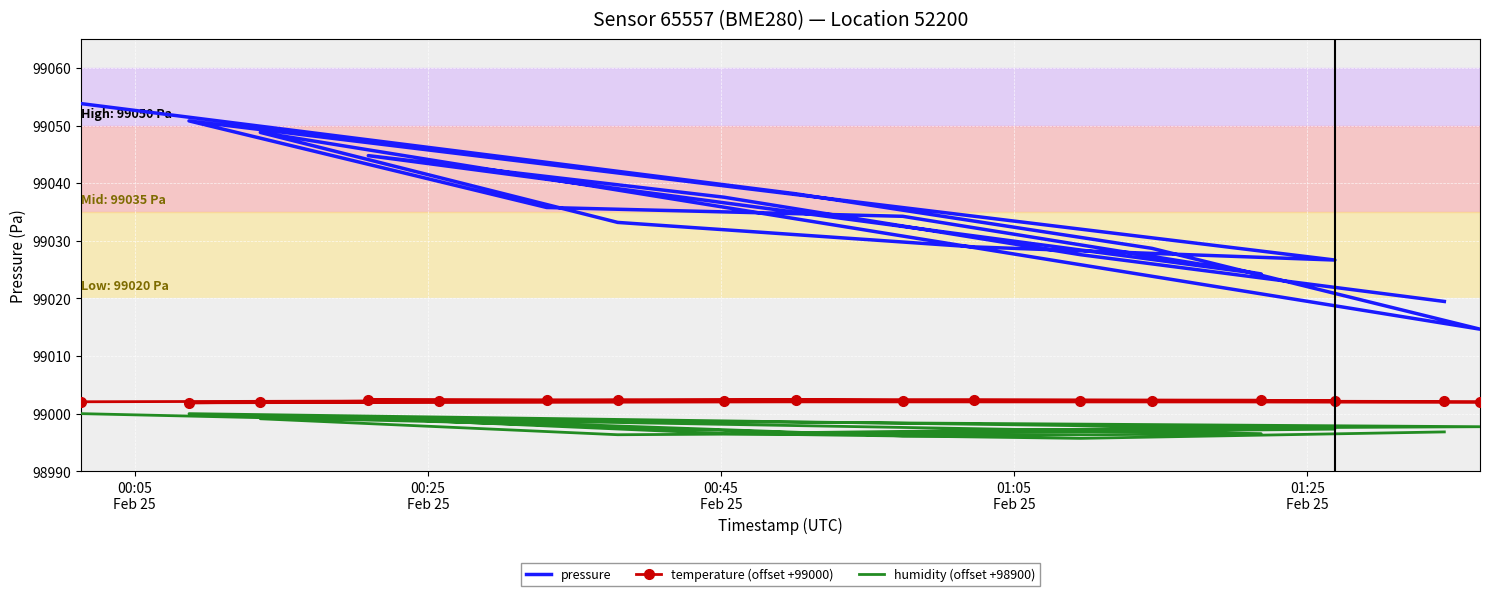

True or false: humidity (offset +98900) and temperature (offset +99000) cross at least once.

False